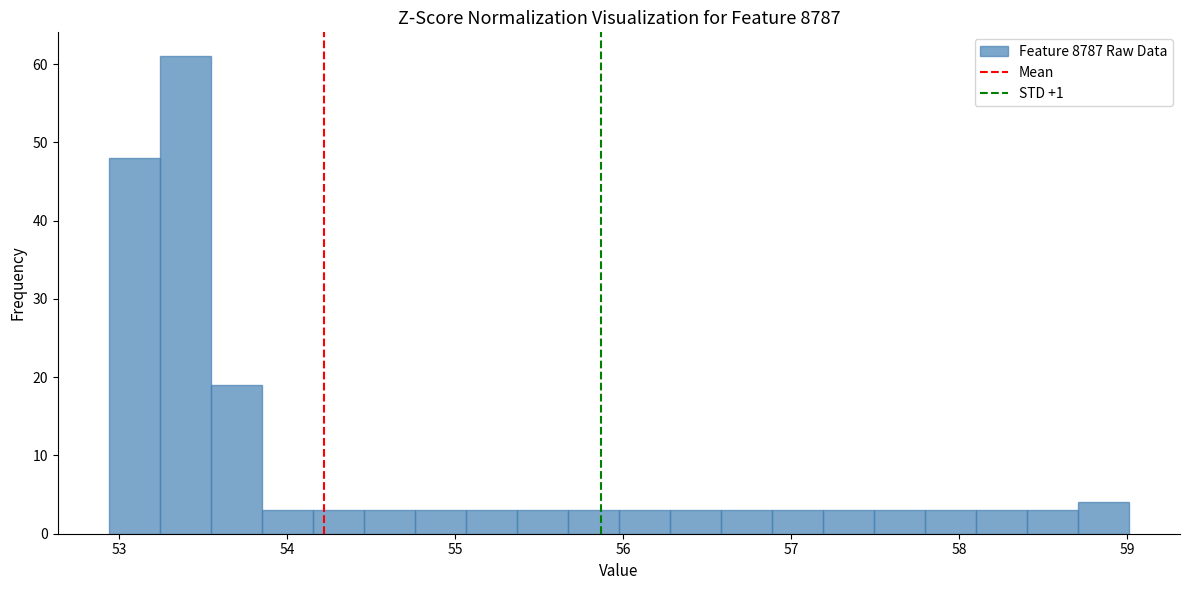

Around what value on the x-axis is the tallest bar? Give the approximate position of its centre, as read against the axis.

53.4